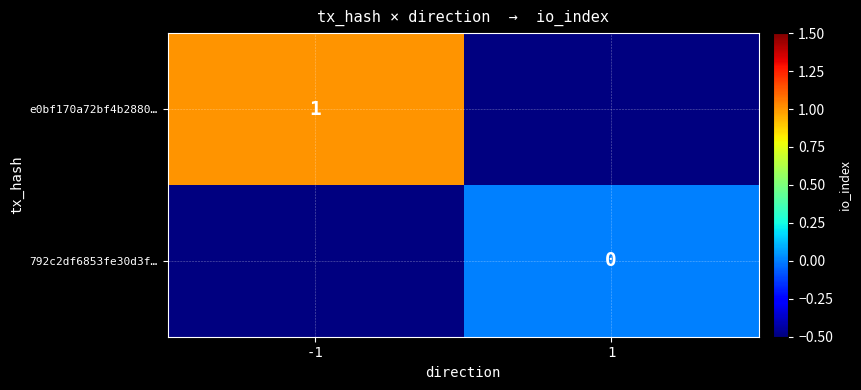

True or false: e0bf170a72bf4b2880… has a value of 1 at -1.

True